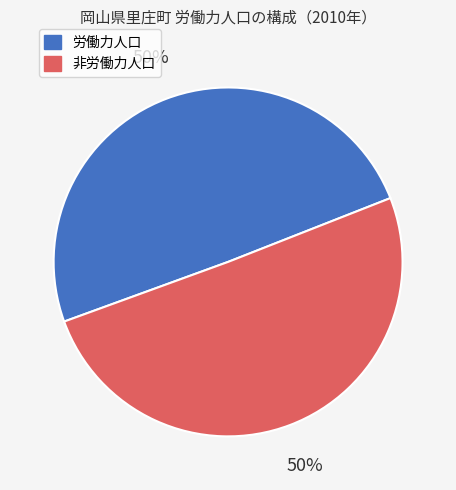

Do 非労働力人口 and 労働力人口 together represent more than half of the pie?

Yes